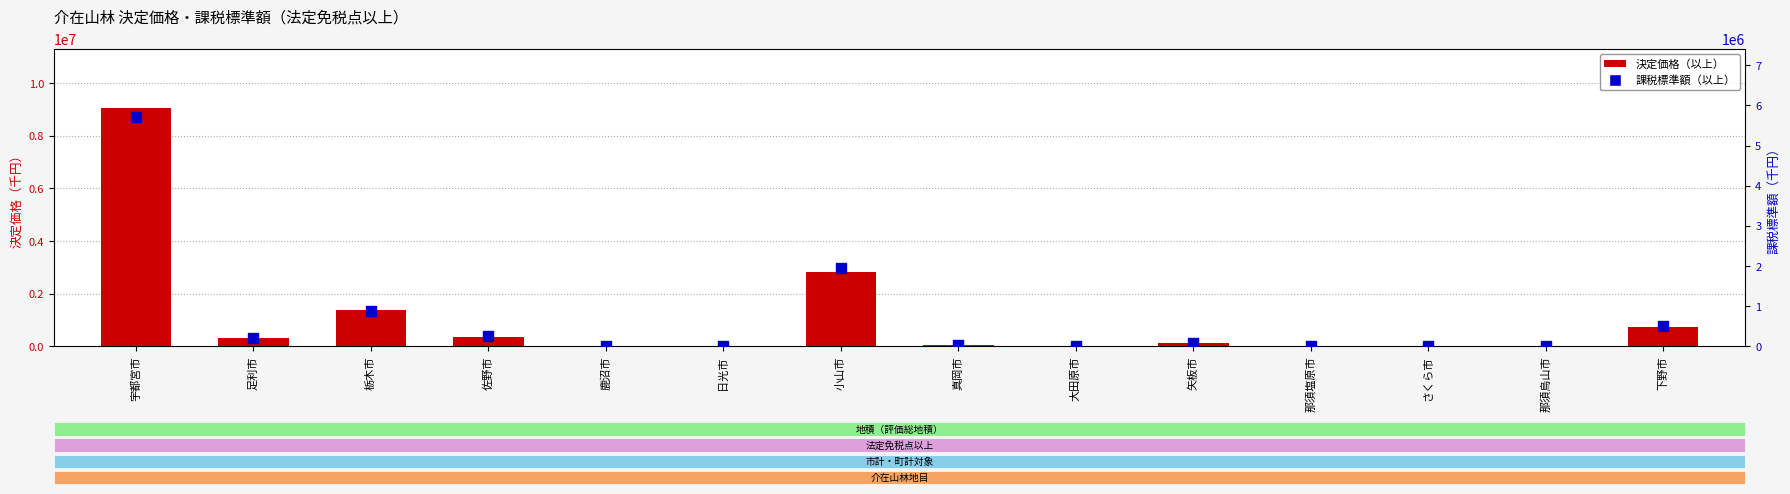

At which category is the sum across all series the highest?

宇都宮市